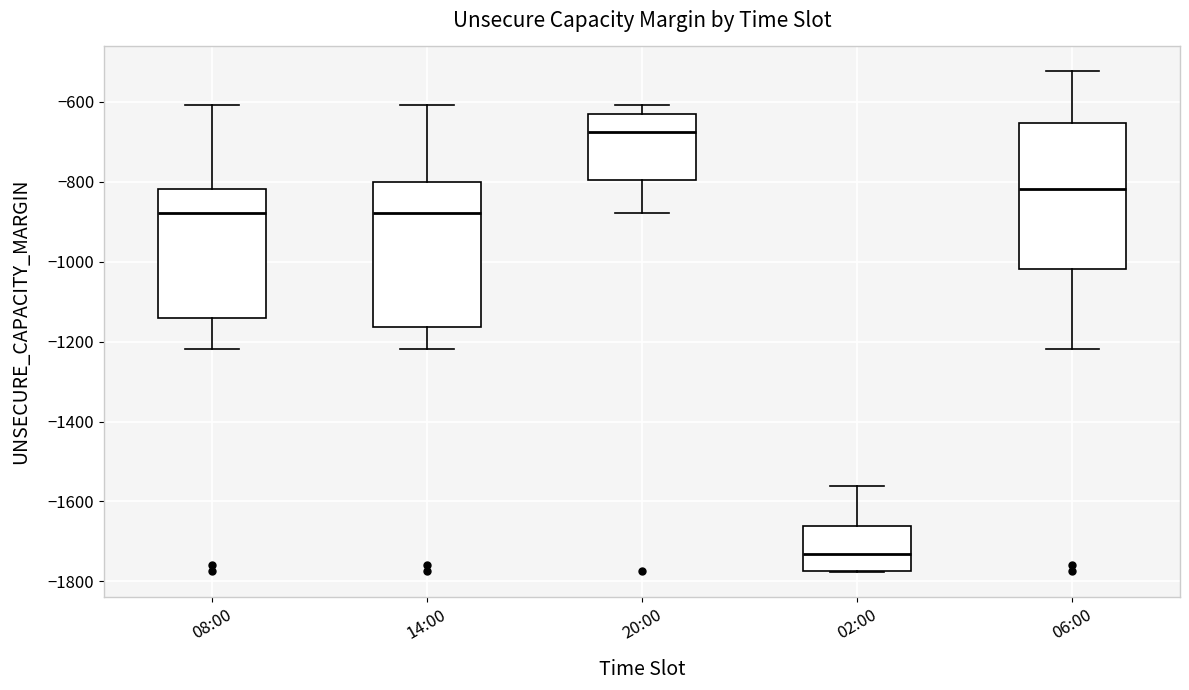

Which box's median line is the lowest?

02:00